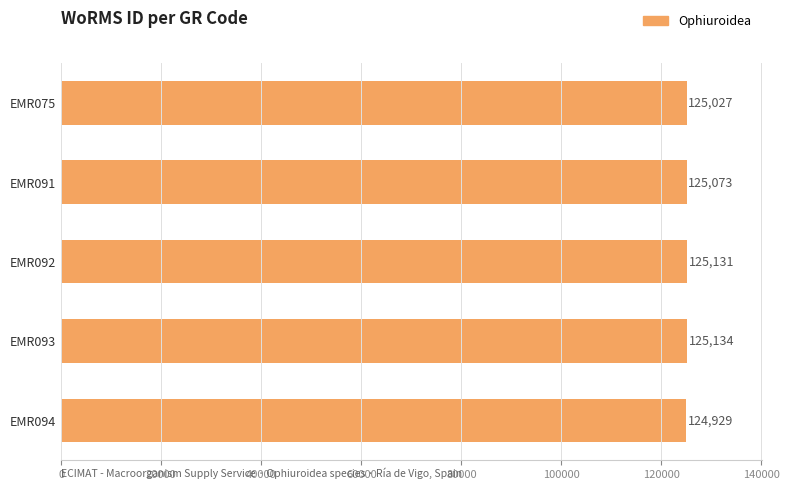

The chart shows a value of 125131 at EMR092. True or false?

True